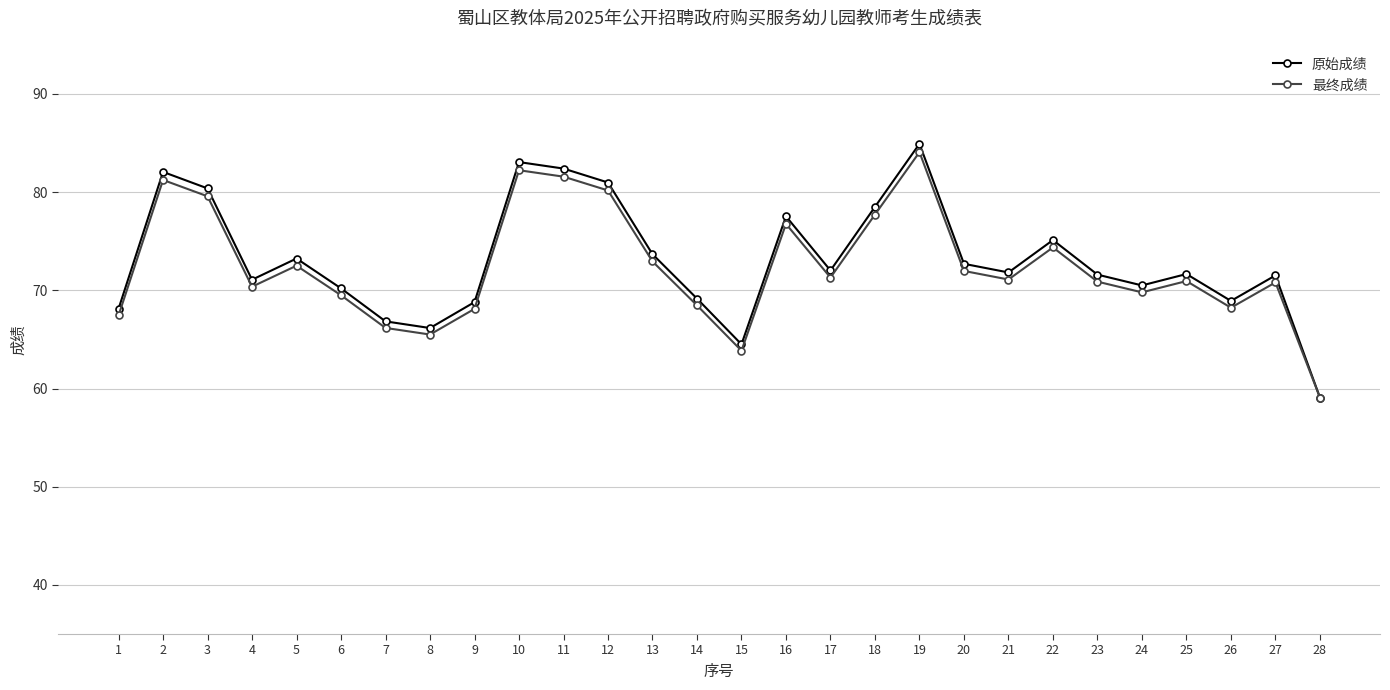

At which label does 最终成绩 first exceed 71?

2